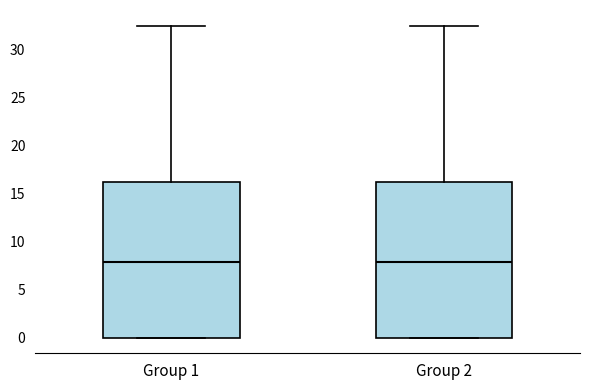

Where is the lower edge of the box for Group 2 on the y-axis? The values are not printed on the chart, so give them approximately, as read against the axis.

0.0